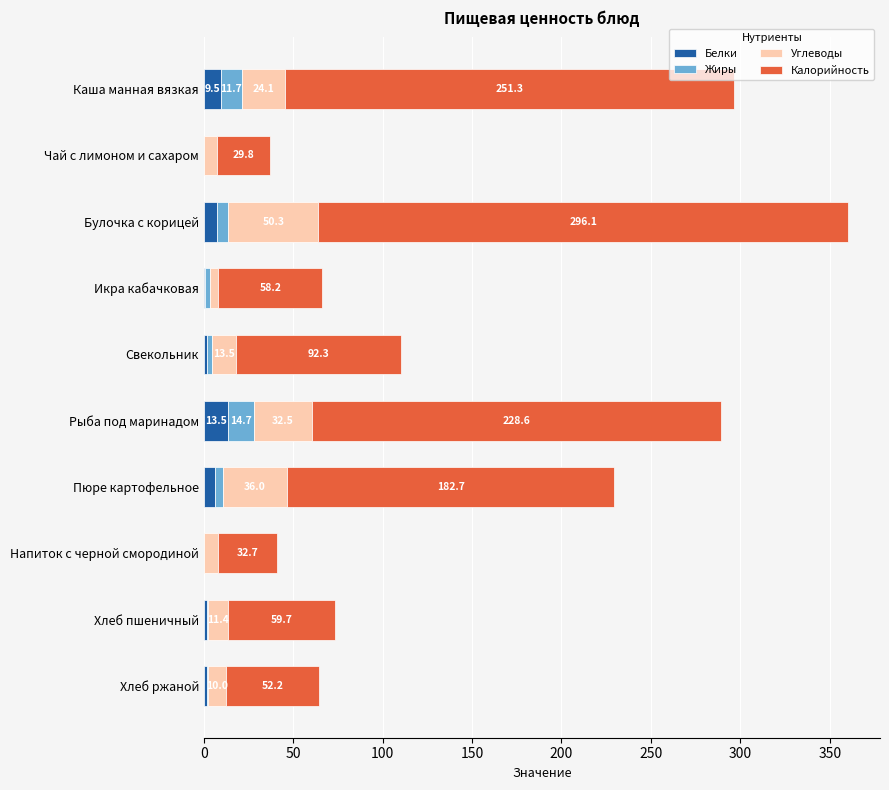

What is the maximum value for Белки?

13.5